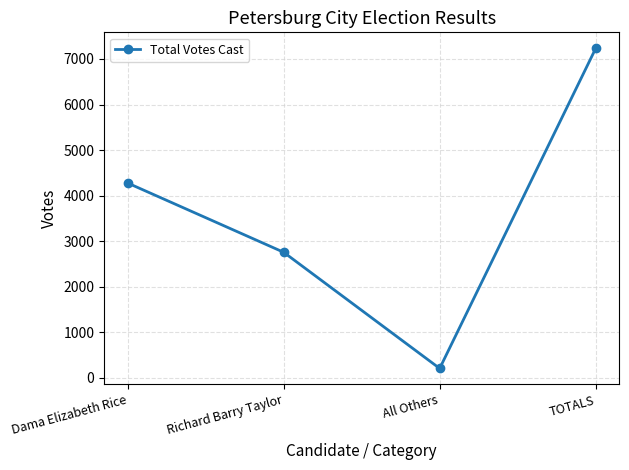

Count the number of data series in this chart.

1